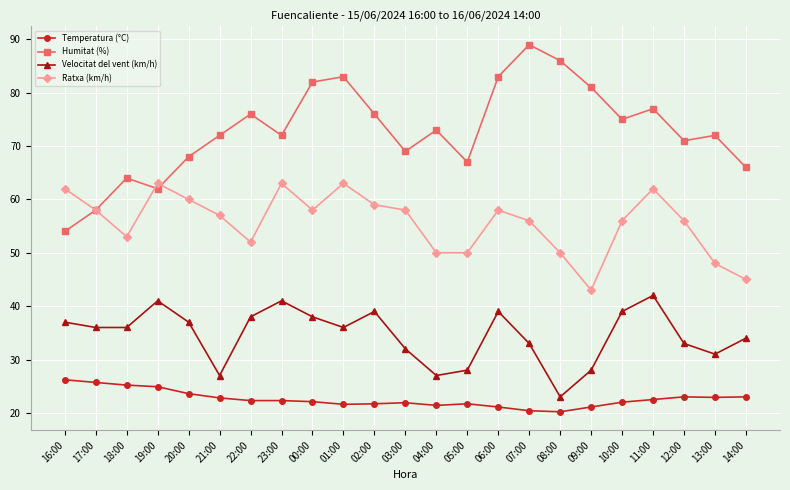

The value of Humitat (%) at 01:00 is 83.0. True or false?

True